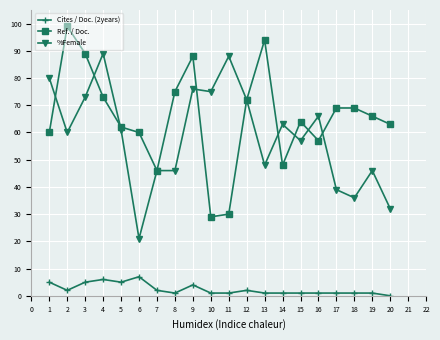

The %Female series shows 124 at 11. True or false?

False